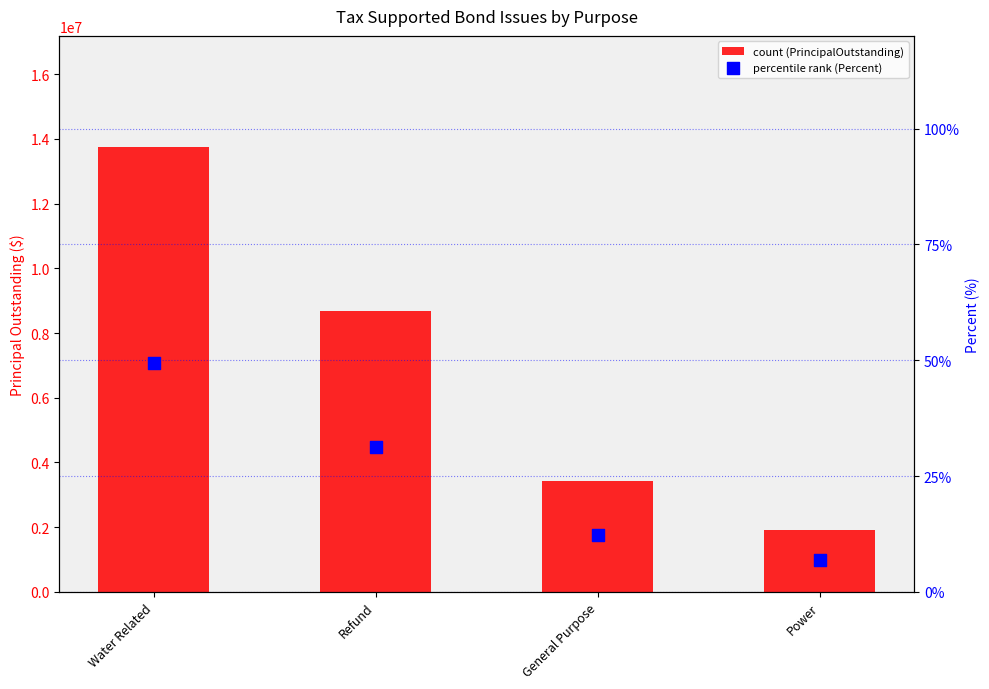

Which series reaches the maximum Y coordinate?

PrincipalOutstanding